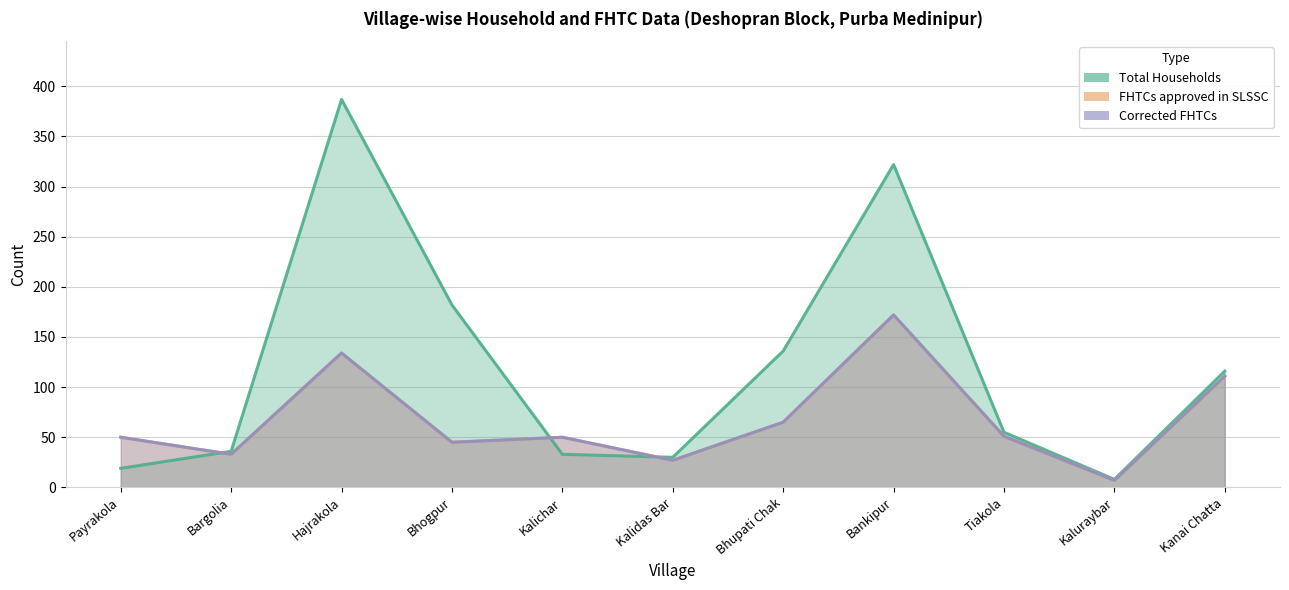

At how many categories does at least one series exceed 313?

2